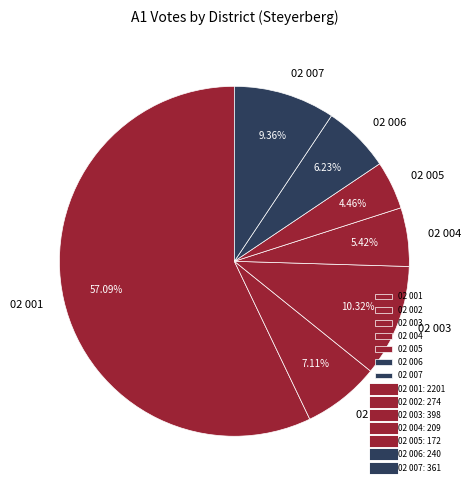

How much of the chart is everything except 02 004?

94.6%